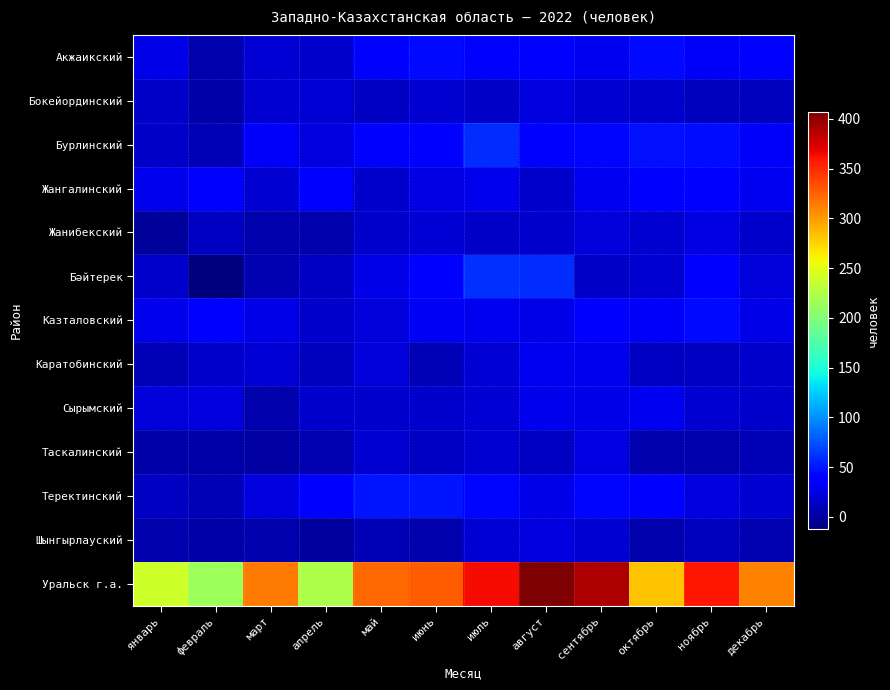

At which category is the sum across all series the highest?

август